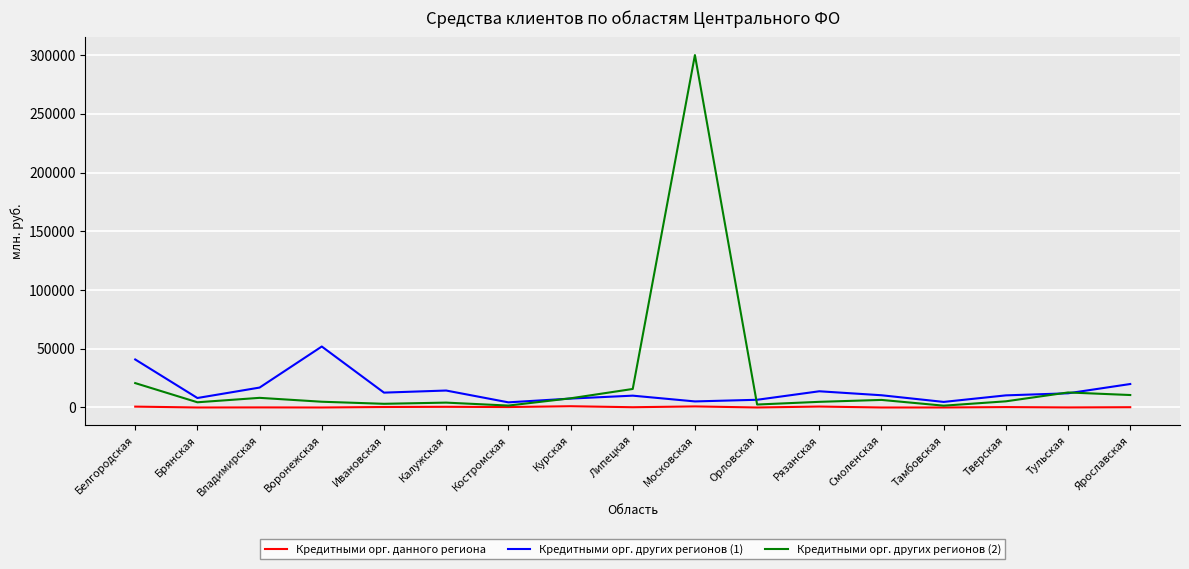

Which series has the widest spread of values?

Кредитными орг. других регионов (2)